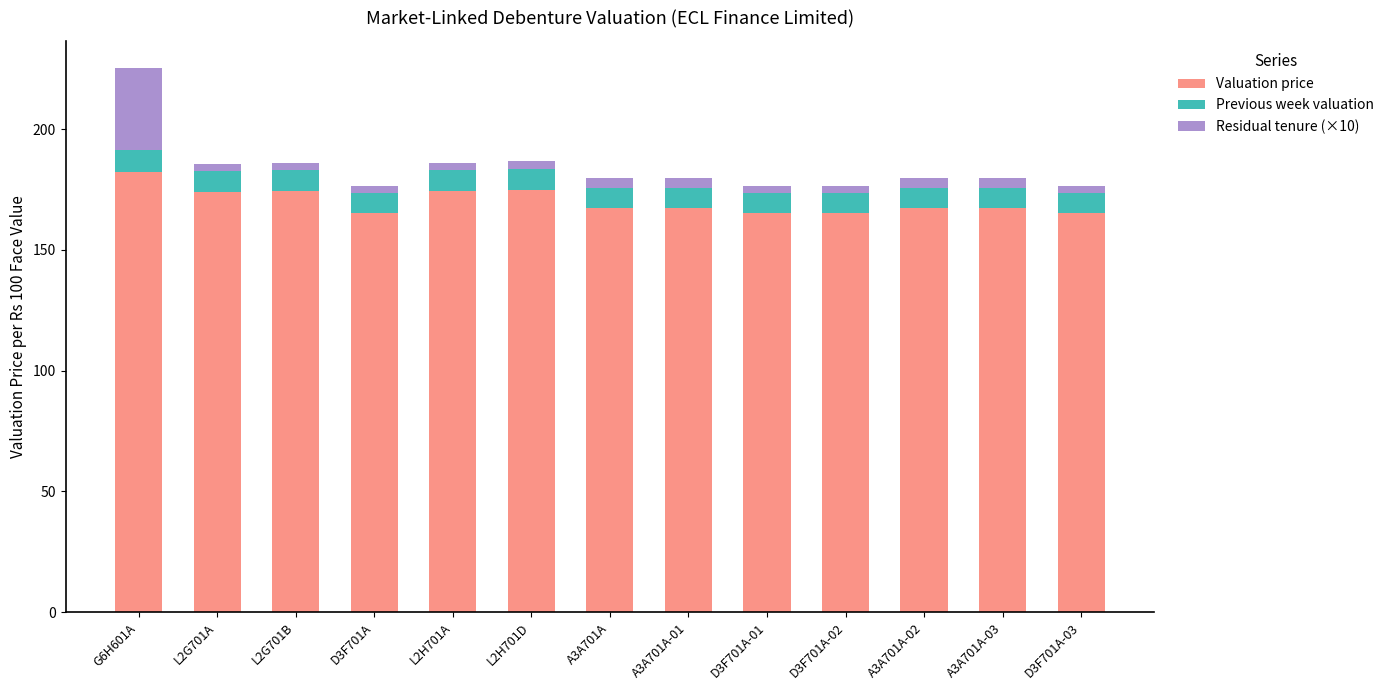

Which category has the highest value in the Valuation price series?

G6H601A